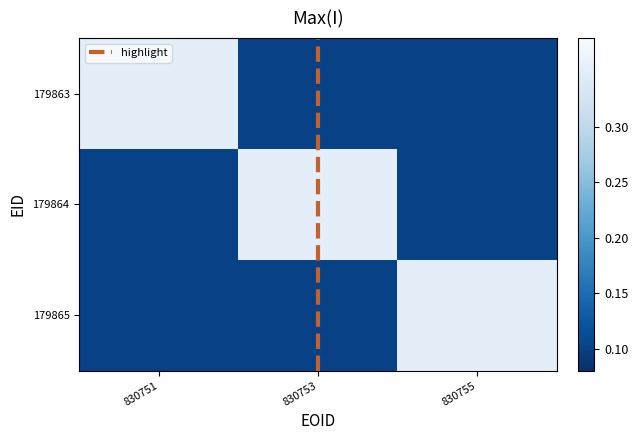

True or false: 179865 has a value of 0.1 at 830753.

False